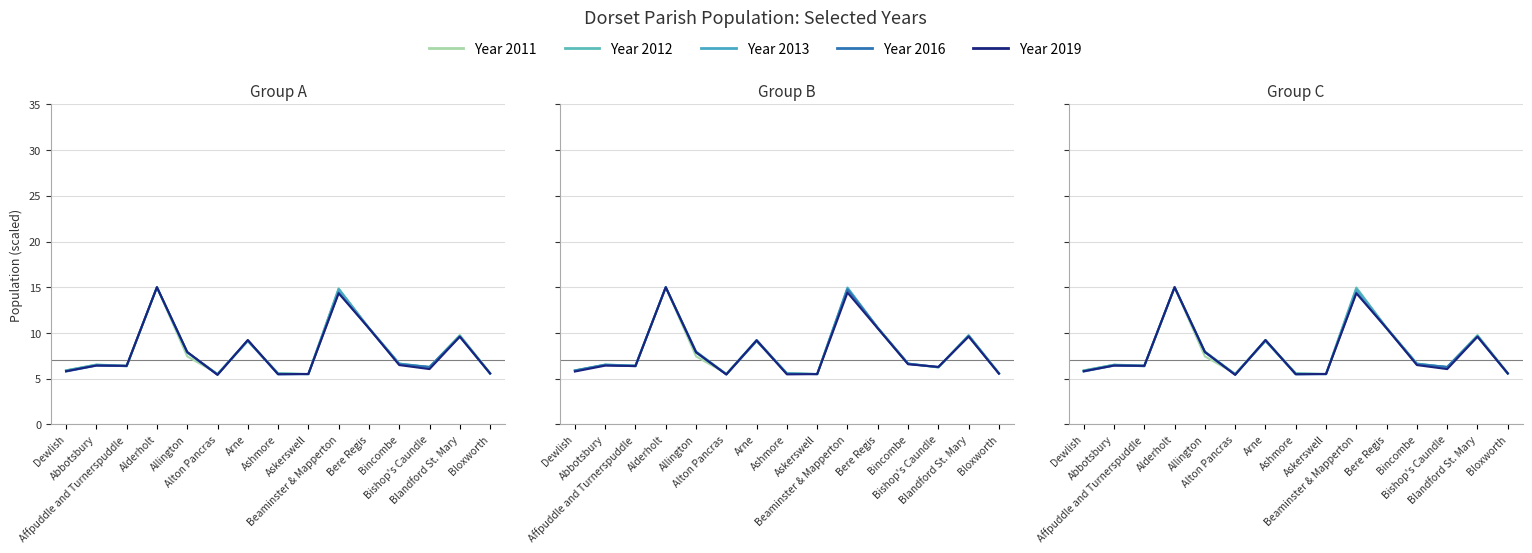

At which category does Year 2020 reach its first local valley?

Affpuddle and Turnerspuddle